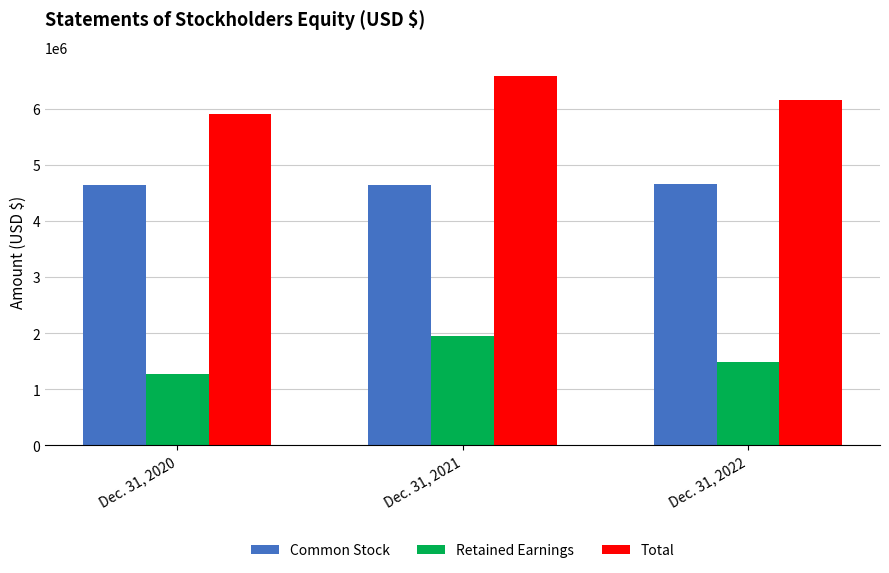

List the labels in order of Retained Earnings value, largest first.

Dec. 31, 2021, Dec. 31, 2022, Dec. 31, 2020